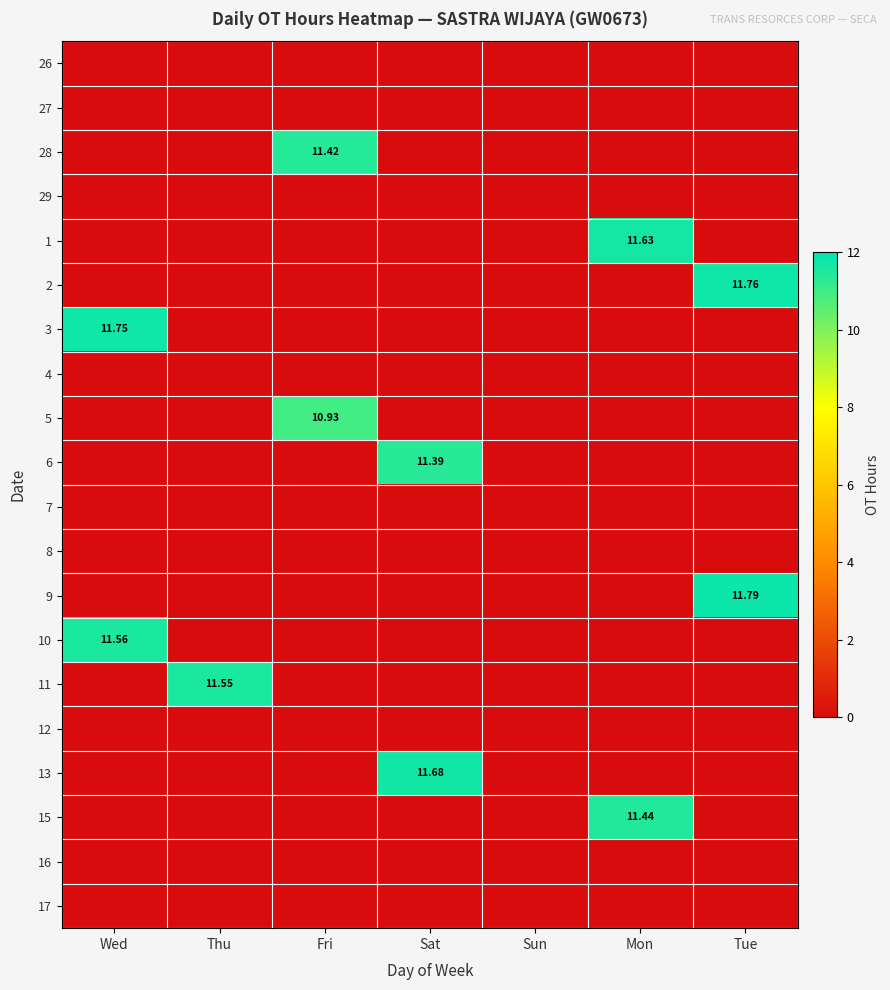

Between Fri and Mon, which series saw the biggest shift?

1